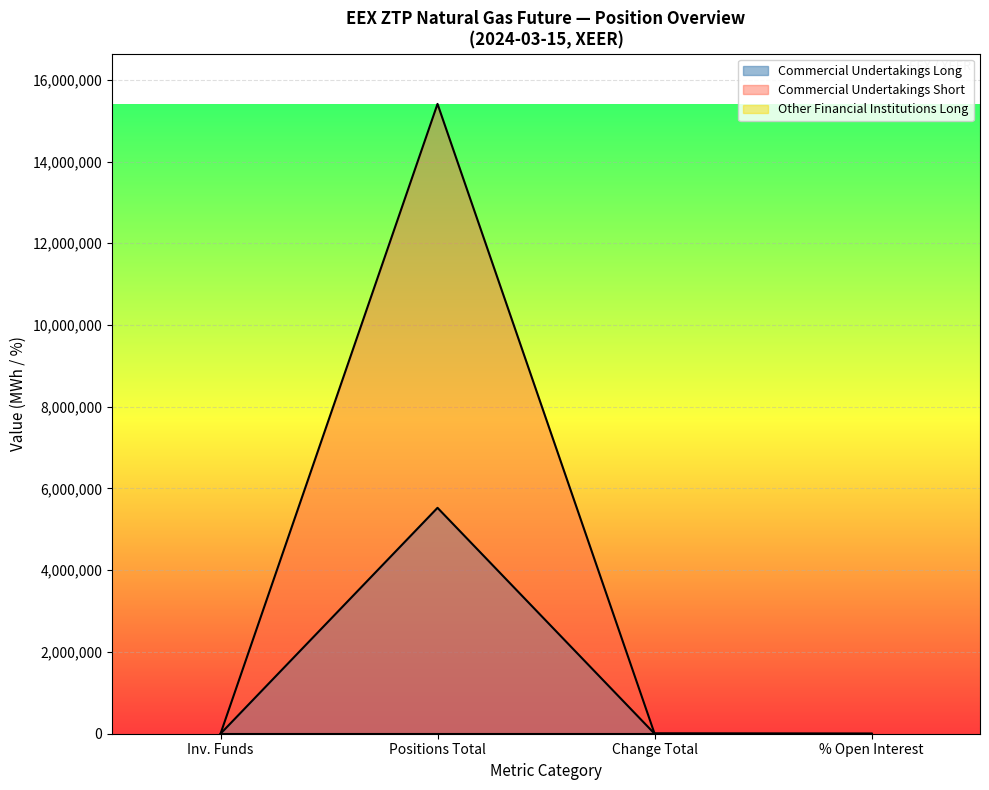

True or false: Commercial Undertakings Short and Commercial Undertakings Long intersect in this chart.

False